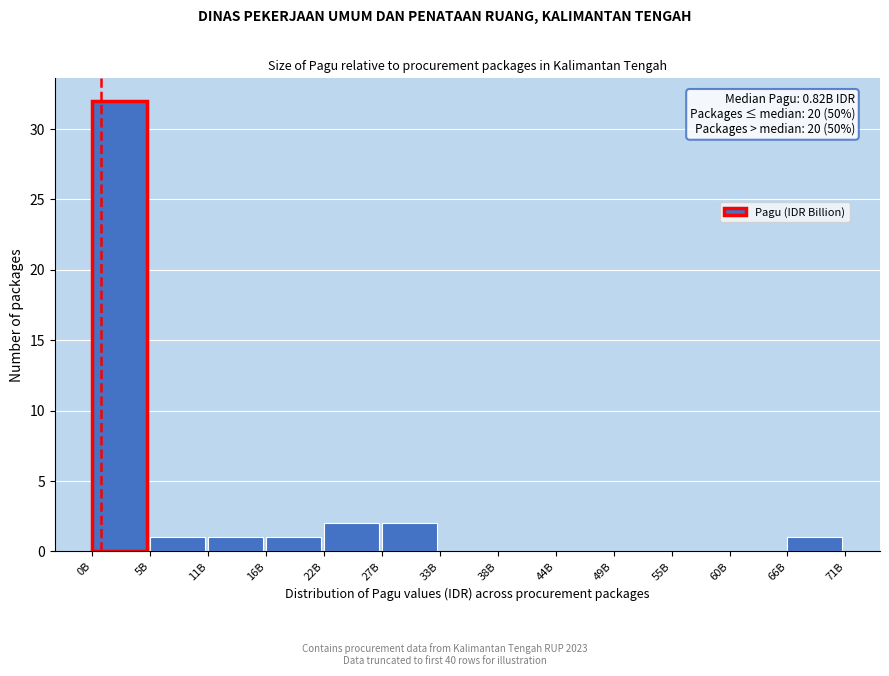

Reading left to right, extract all data points from this chart.

0B=32	5B=1	11B=1	16B=1	22B=2	27B=2	33B=0	38B=0	44B=0	49B=0	55B=0	60B=0	66B=1